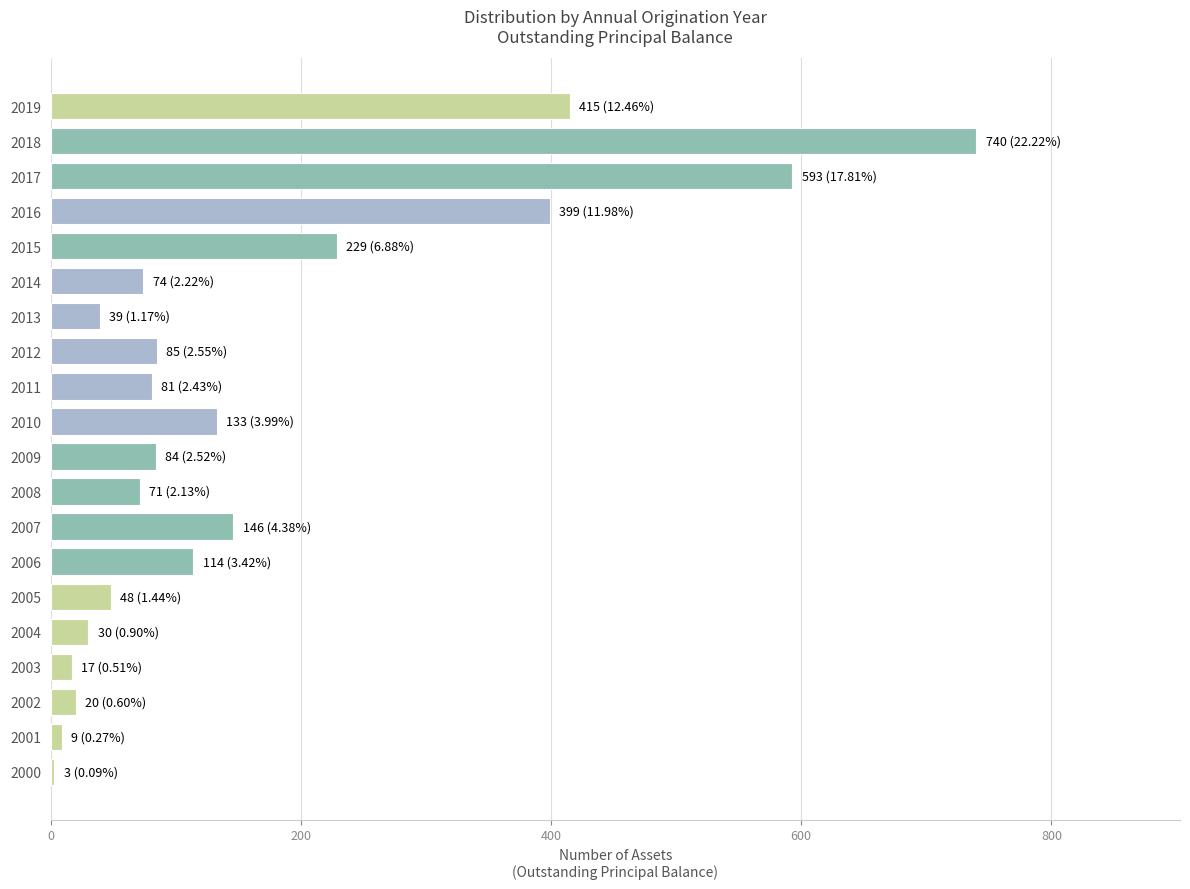

Between 2011 and 2016, which is larger?

2016